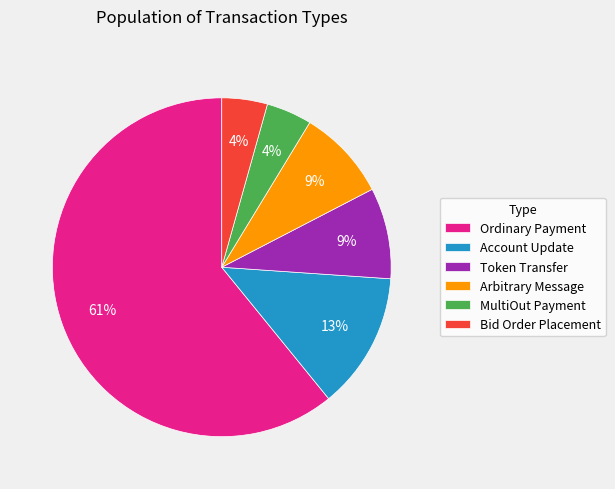

Combined, do Arbitrary Message and MultiOut Payment account for over 50%?

No